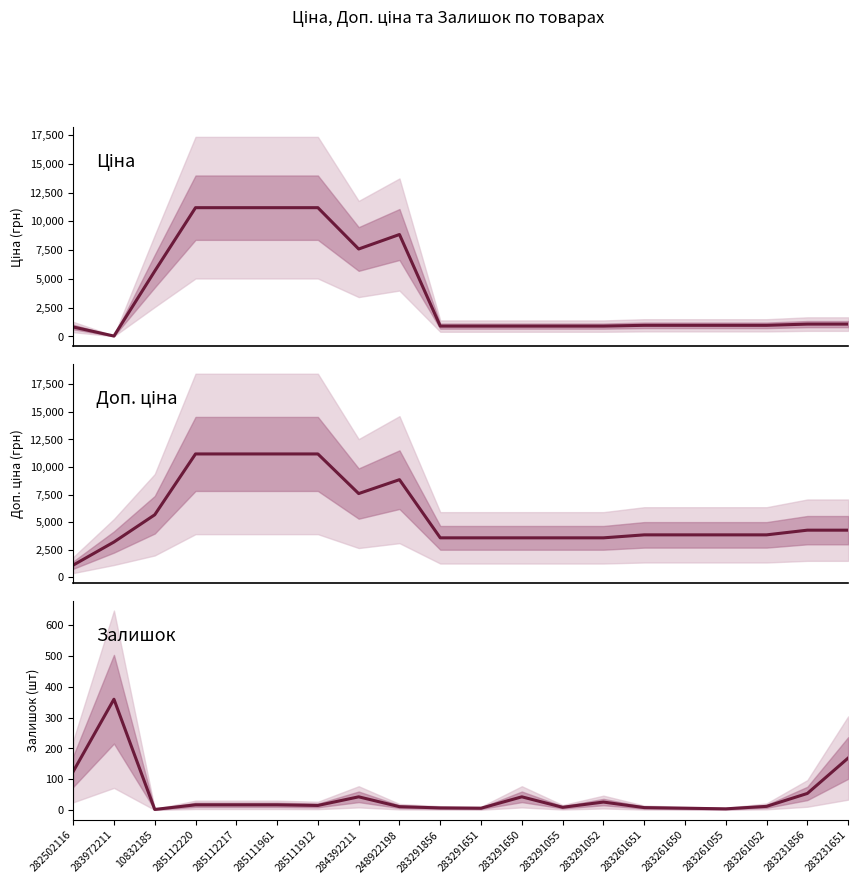

What is the average value of the Залишок series?

47.5